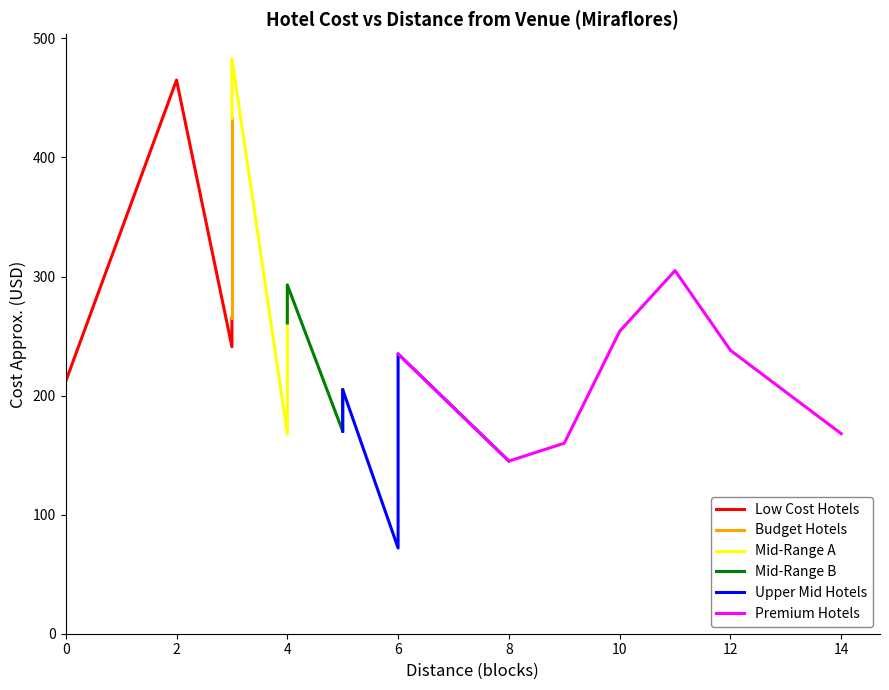

Reading left to right, what are all the values shown in this chart?

465	433	483	306	265	266	241	261	293	284	168	205	170	235	72	145	160	254	305	238	168	212